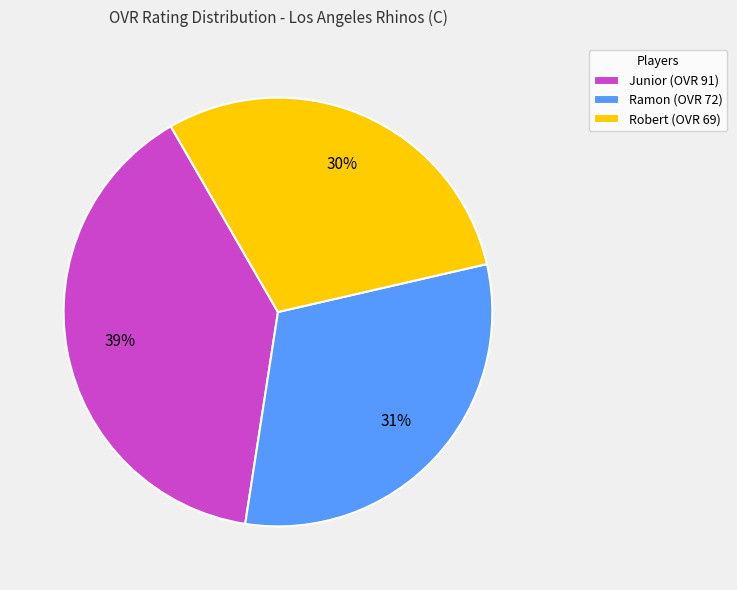

How many slices are in this pie chart?

3